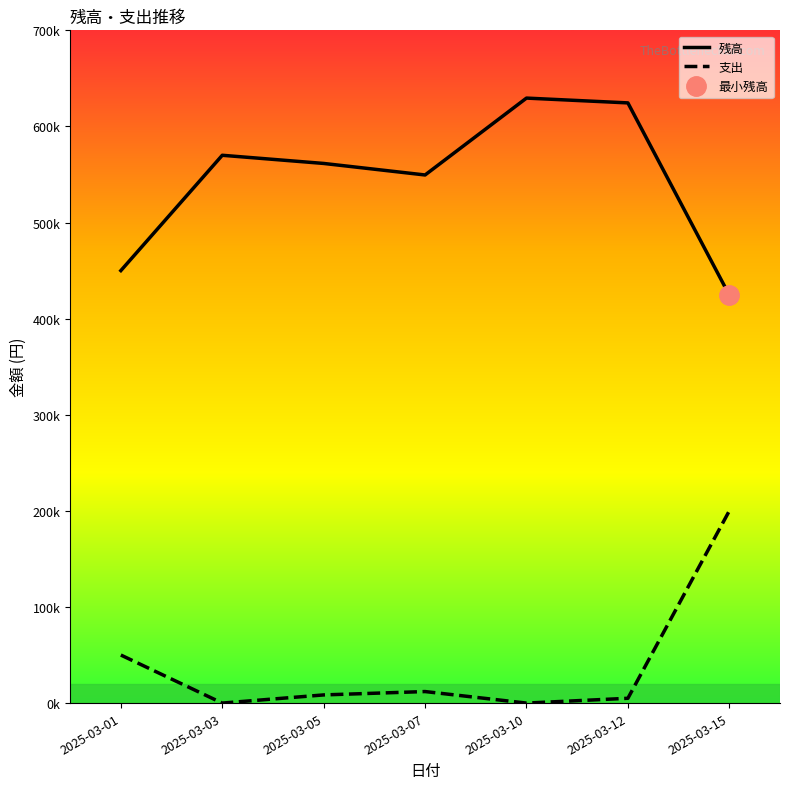

Where is the first local minimum for 支出?

2025-03-03